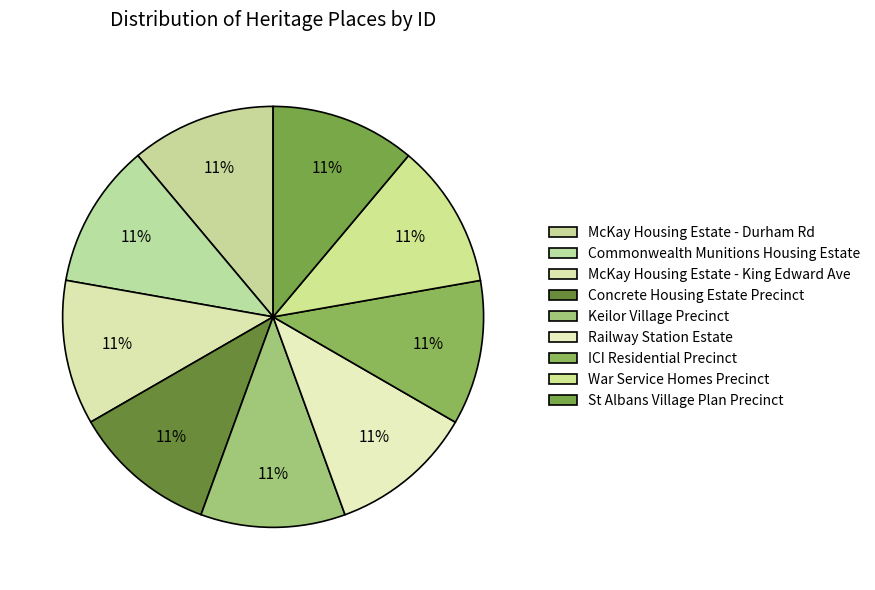

True or false: St Albans Village Plan Precinct accounts for 11% of the total.

True